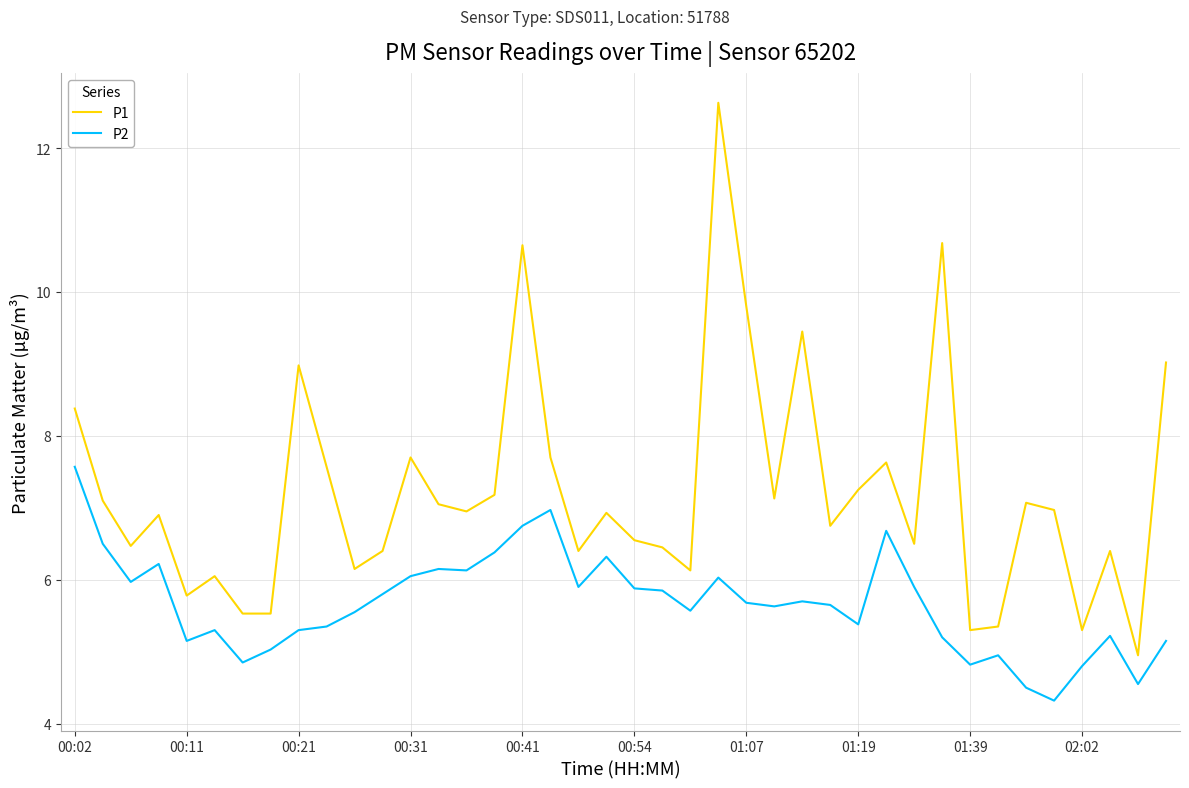

True or false: P2 and P1 cross at least once.

False